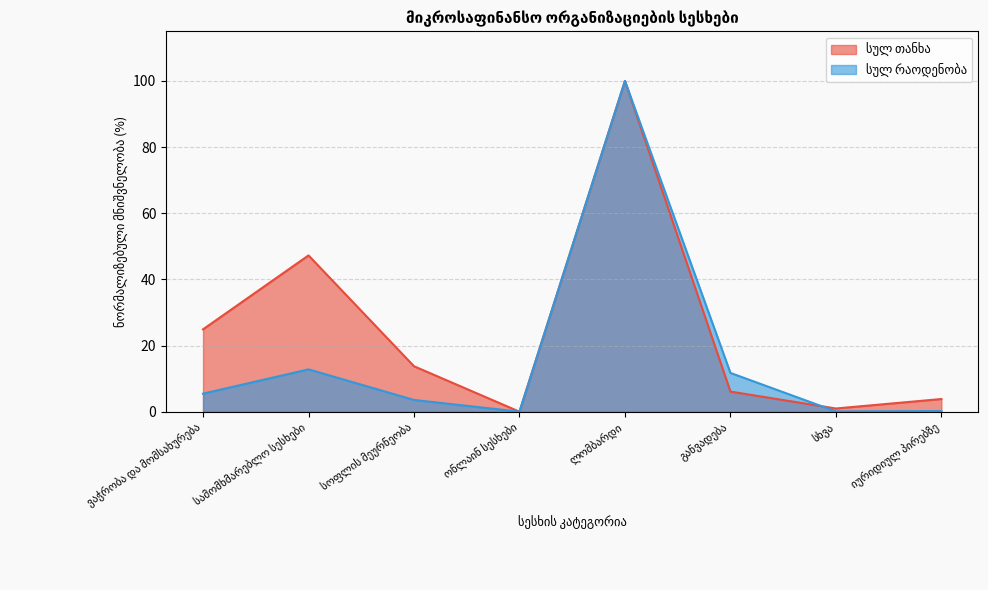

What is the average value of the სულ თანხა series?

24.6